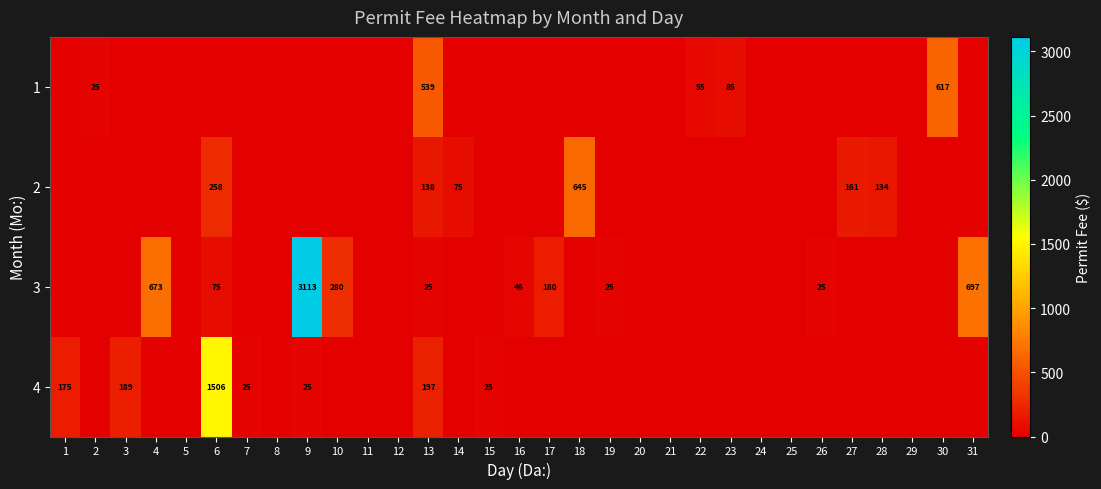

Is it true that 4 equals 264 at 1?

False